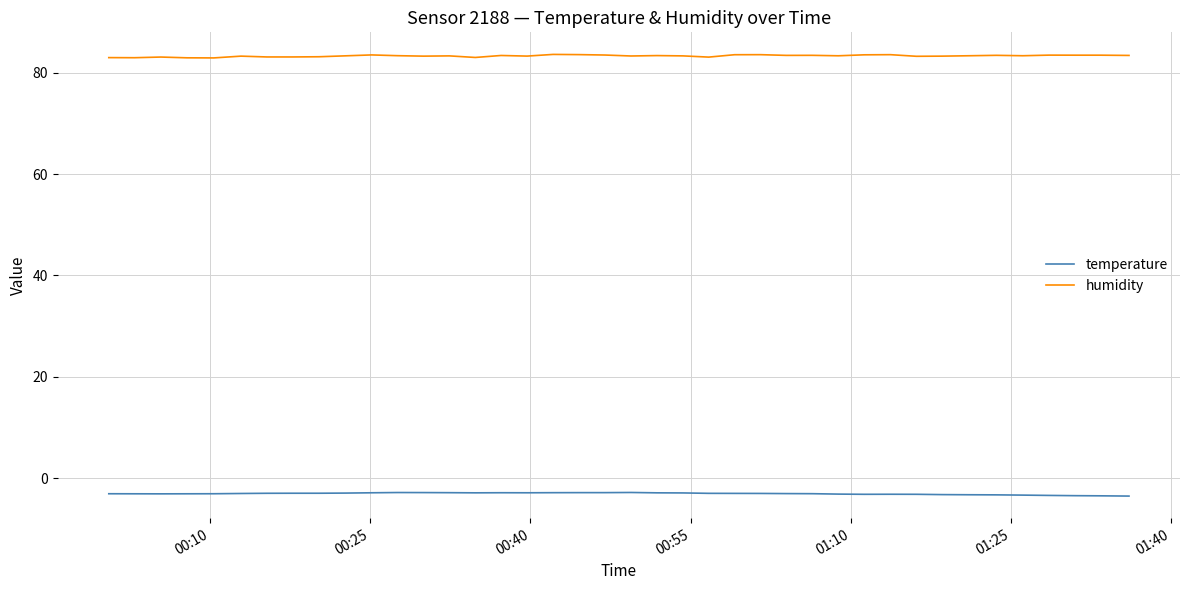

What is the maximum value for humidity?

83.6